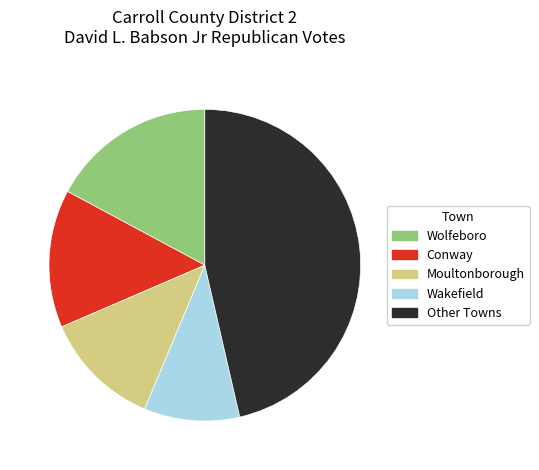

How many segments does this pie chart have?

5